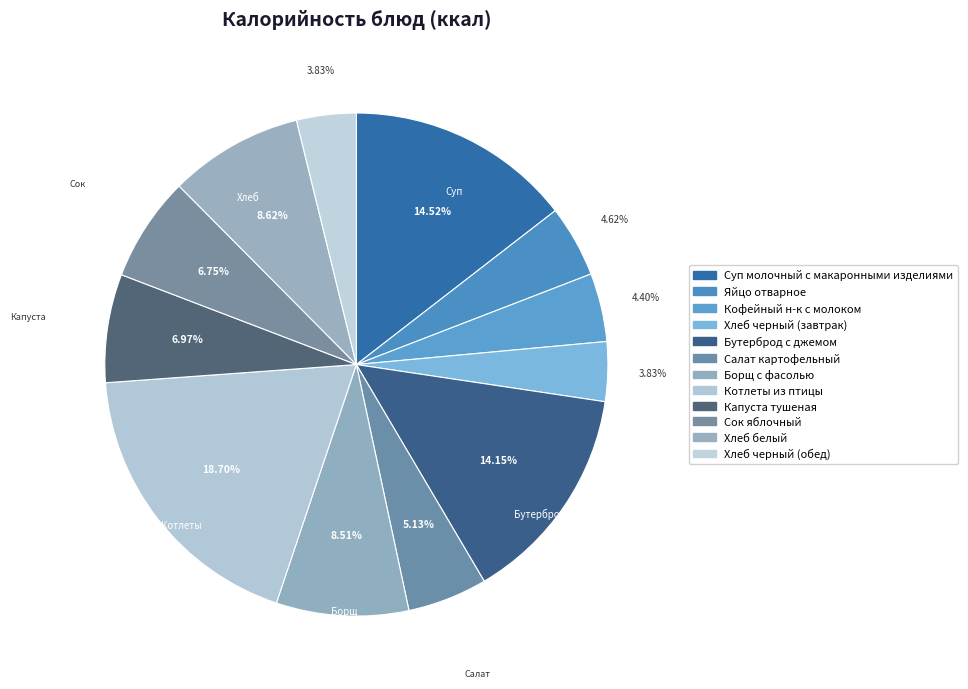

Which category has the biggest portion of the pie?

Котлеты из птицы